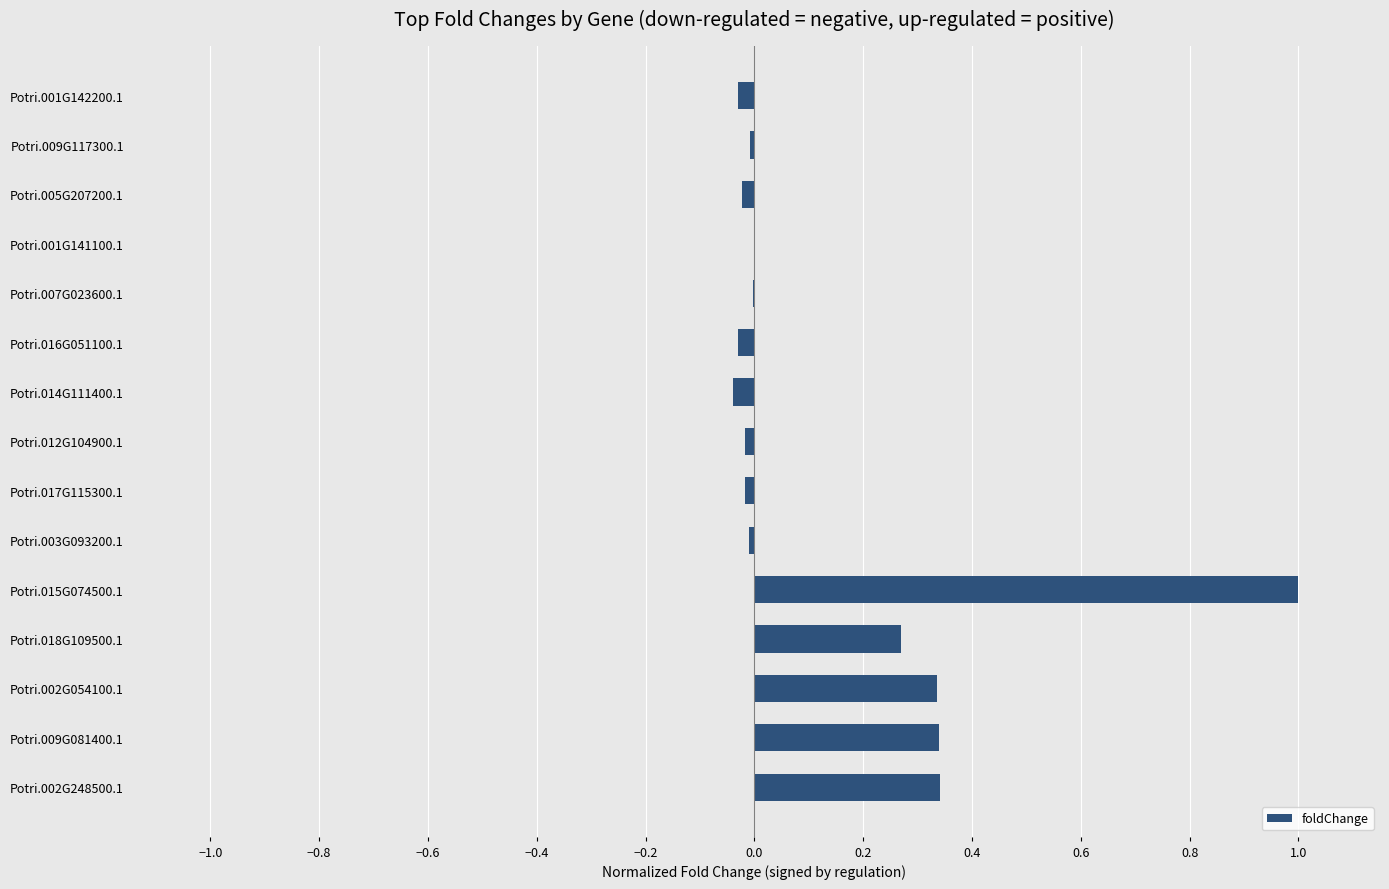

What is the sum of all values?

2.1